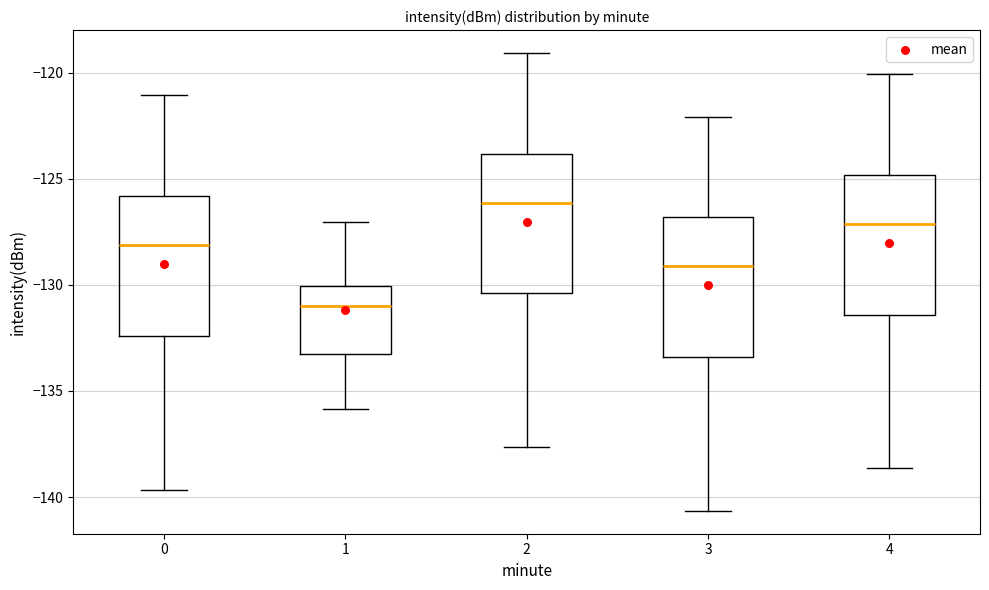

Reading left to right, read every box against the y-axis: the position of its median line, the range the box covers, and the ends of its whiskers. The values are not printed on the chart, so give them approximately, as read against the axis.

0: median -128.0, box -132.5 to -126.0, whiskers -139.5 to -121.0
1: median -131.0, box -133.5 to -130.0, whiskers -136.0 to -127.0
2: median -126.0, box -130.5 to -124.0, whiskers -137.5 to -119.0
3: median -129.0, box -133.5 to -127.0, whiskers -140.5 to -122.0
4: median -127.0, box -131.5 to -125.0, whiskers -138.5 to -120.0